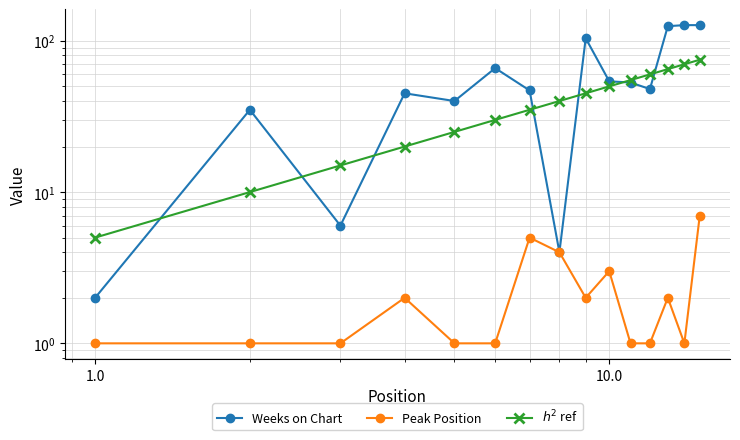

Reading right to left, transcribe all the data shown in this chart.

Weeks on Chart: 127	127	125	48	53	54	104	4	47	66	40	45	6	35	2
Peak Position: 7	1	2	1	1	3	2	4	5	1	1	2	1	1	1
$h^2$ ref: 75	70	65	60	55	50	45	40	35	30	25	20	15	10	5